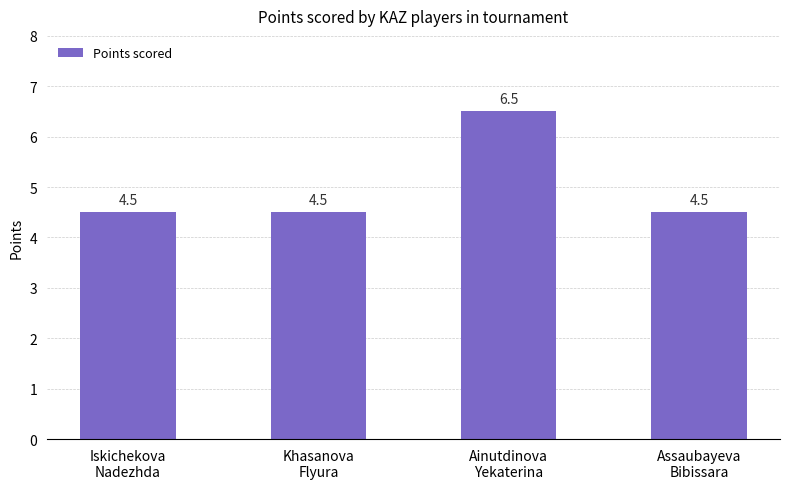

How many values are between 4 and 6?

3